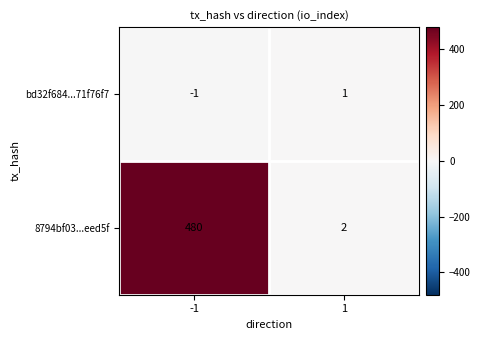

Between -1 and 1, which series saw the biggest shift?

8794bf03...eed5f